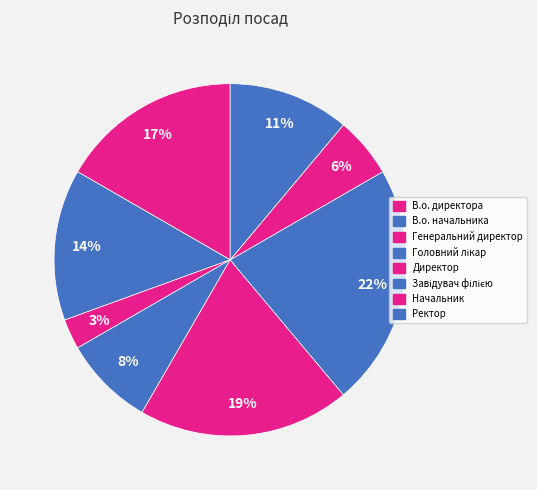

What is the ratio of the value at Начальник to the value at Генеральний директор?

2.0